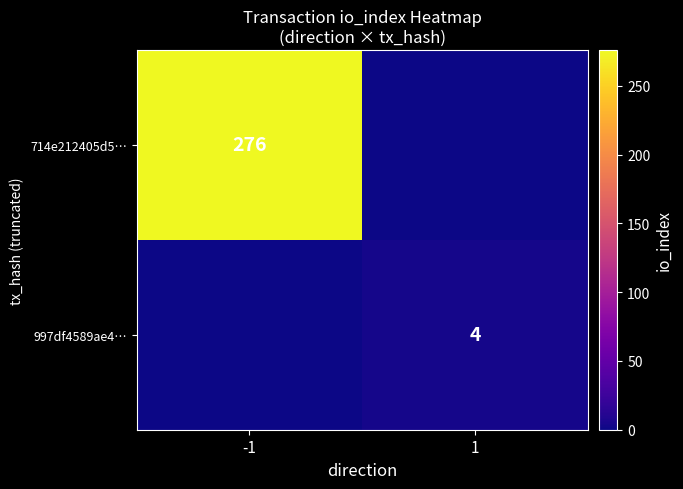

At which category does the chart reach its peak across all series?

-1